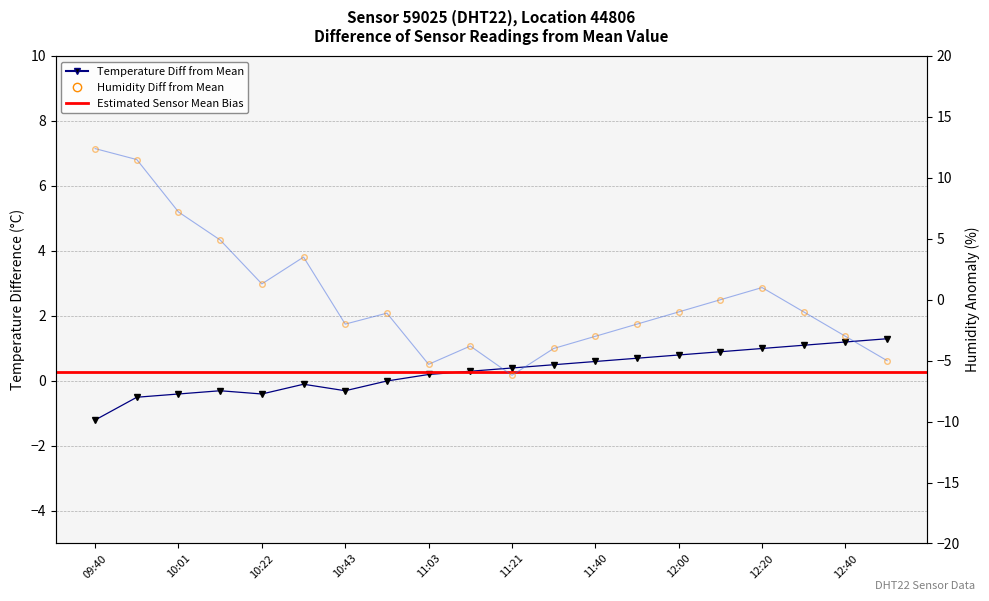

What is the greatest value displayed?

12.4